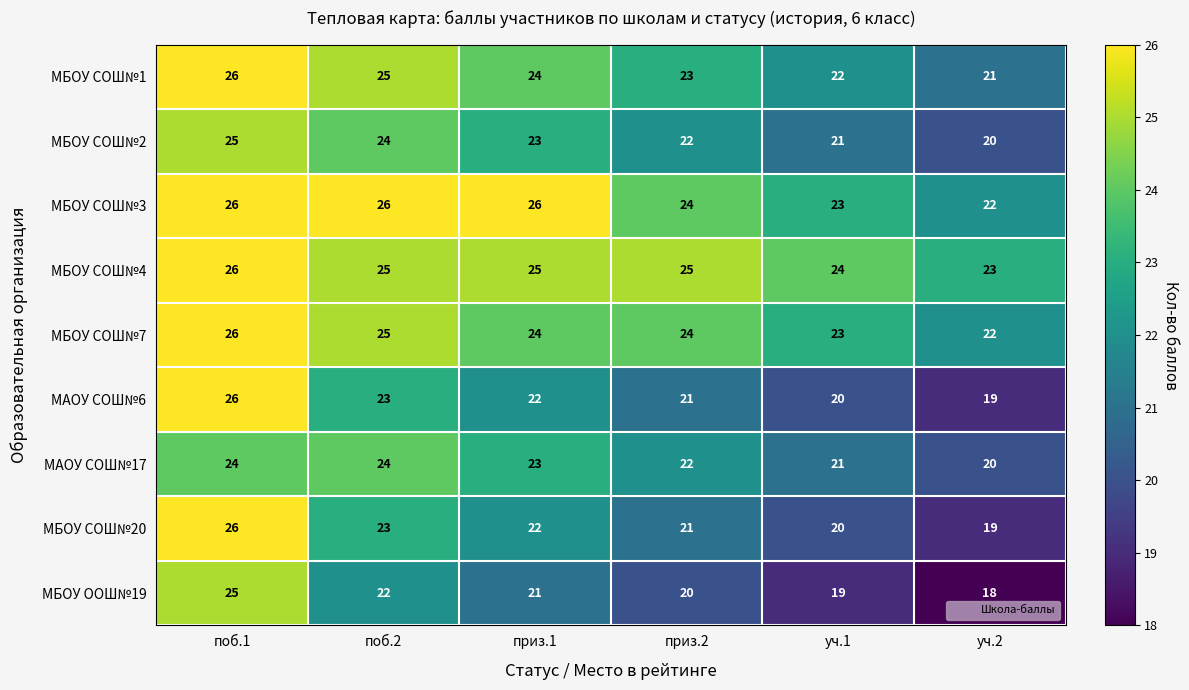

List the labels in order of МАОУ СОШ№6 value, smallest first.

уч.2, уч.1, приз.2, приз.1, поб.2, поб.1